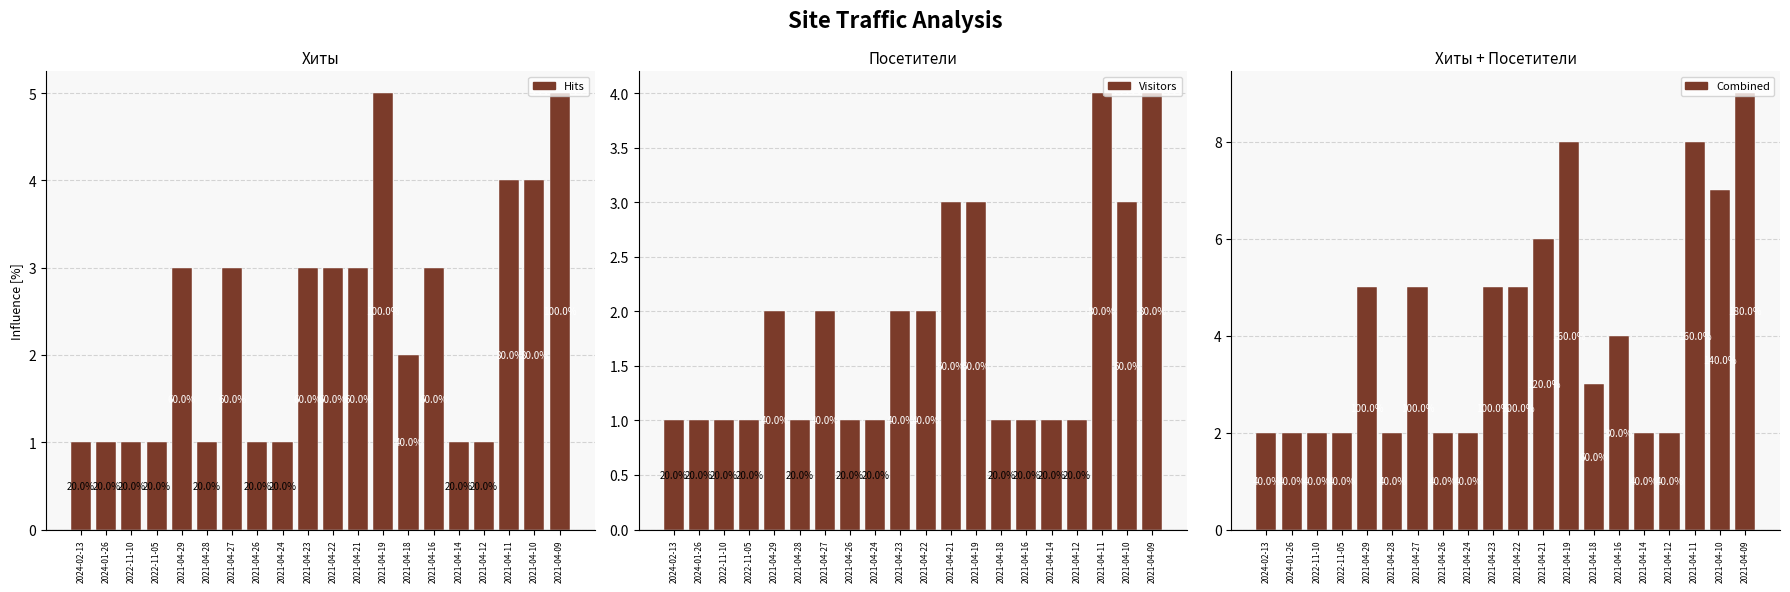

What is the difference between the Hits values at 2021-04-23 and 2024-01-26?

2